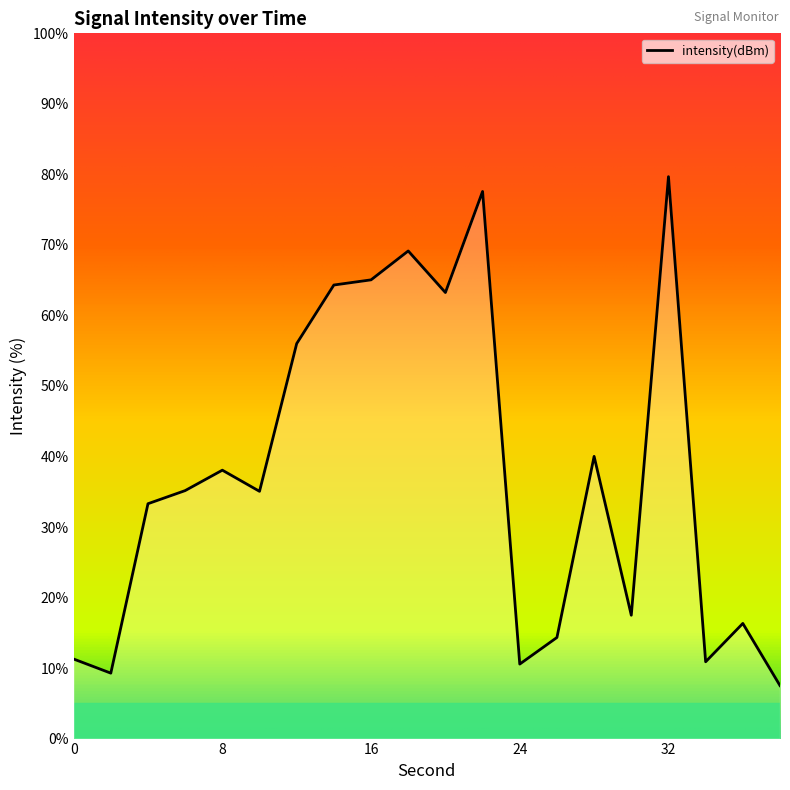

Does the chart display data point markers on the line(s)?

No